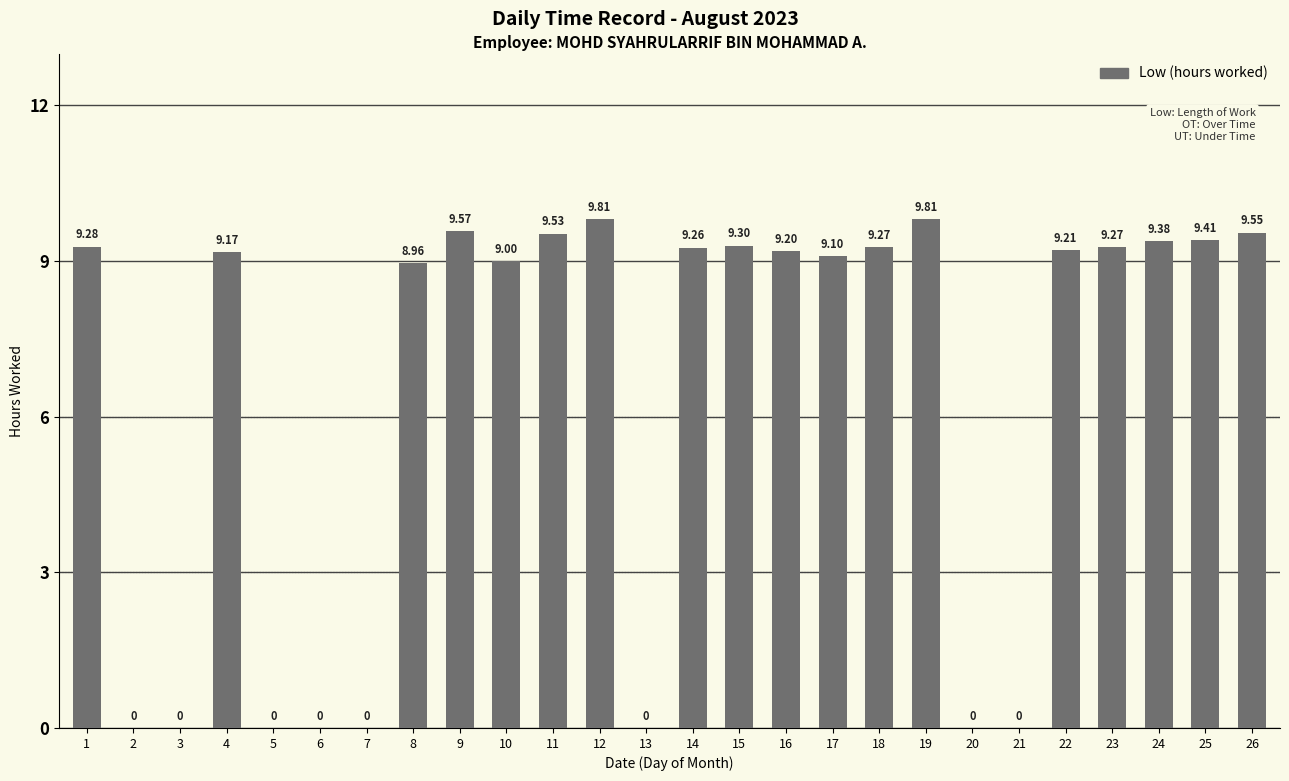

What is the sum of the values at 14 and 25?

18.7